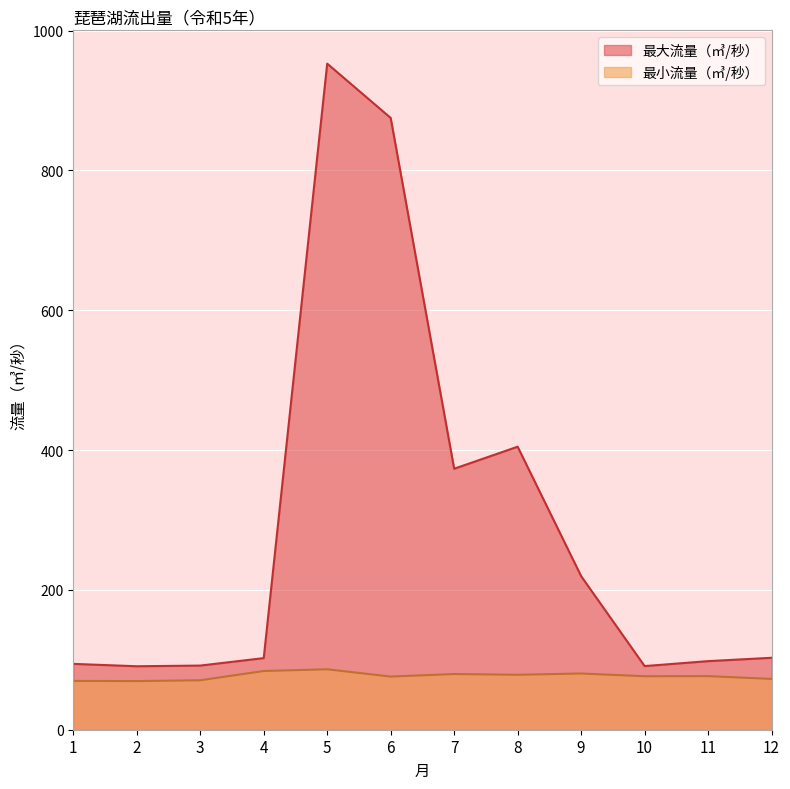

Is the value of 最大流量（㎥/秒） at 11 greater than the value of 最小流量（㎥/秒） at 1?

Yes